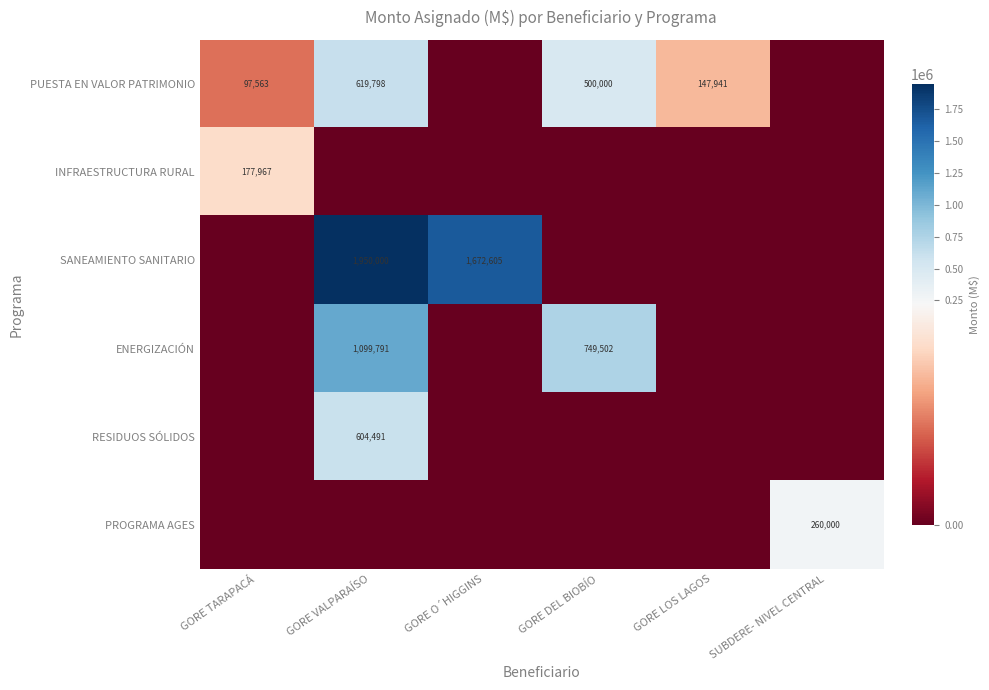

At which category is the sum across all series the highest?

GORE VALPARAÍSO